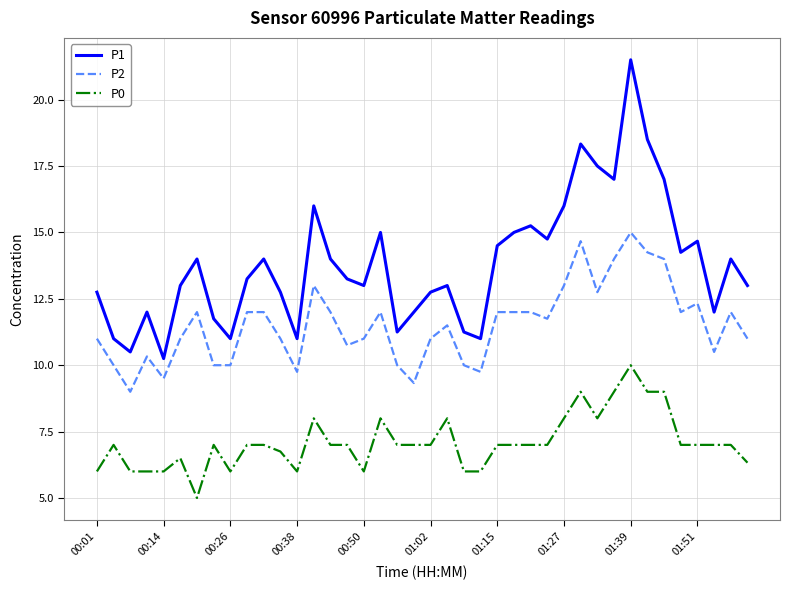

Which series has the widest spread of values?

P1